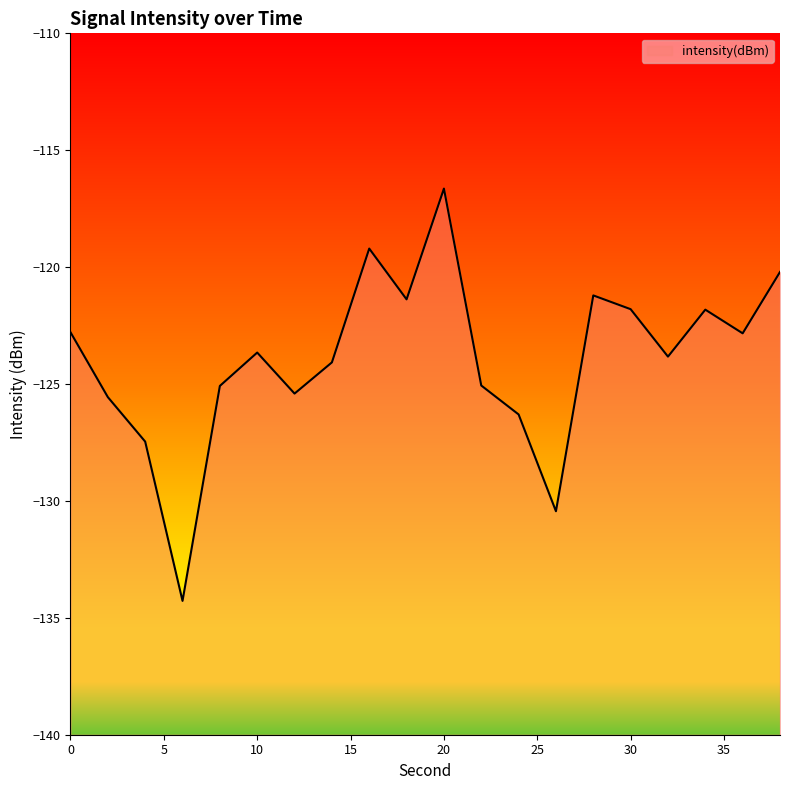

Does the chart display data point markers on the line(s)?

No